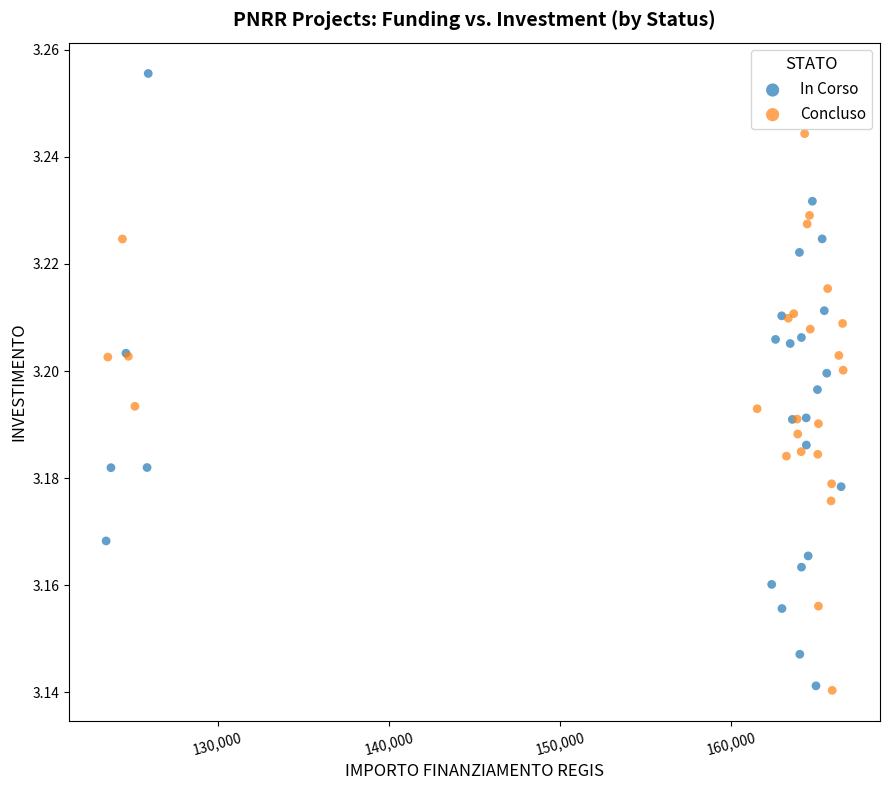

Which series reaches the maximum Y coordinate?

In Corso